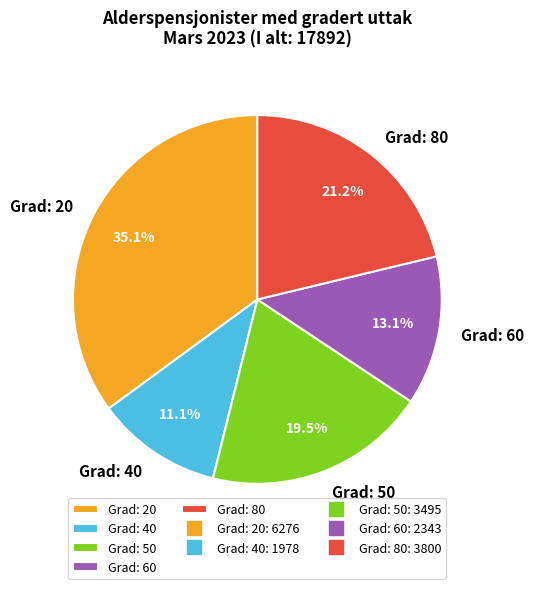

Is it true that Grad: 20 is 35% of the pie?

True